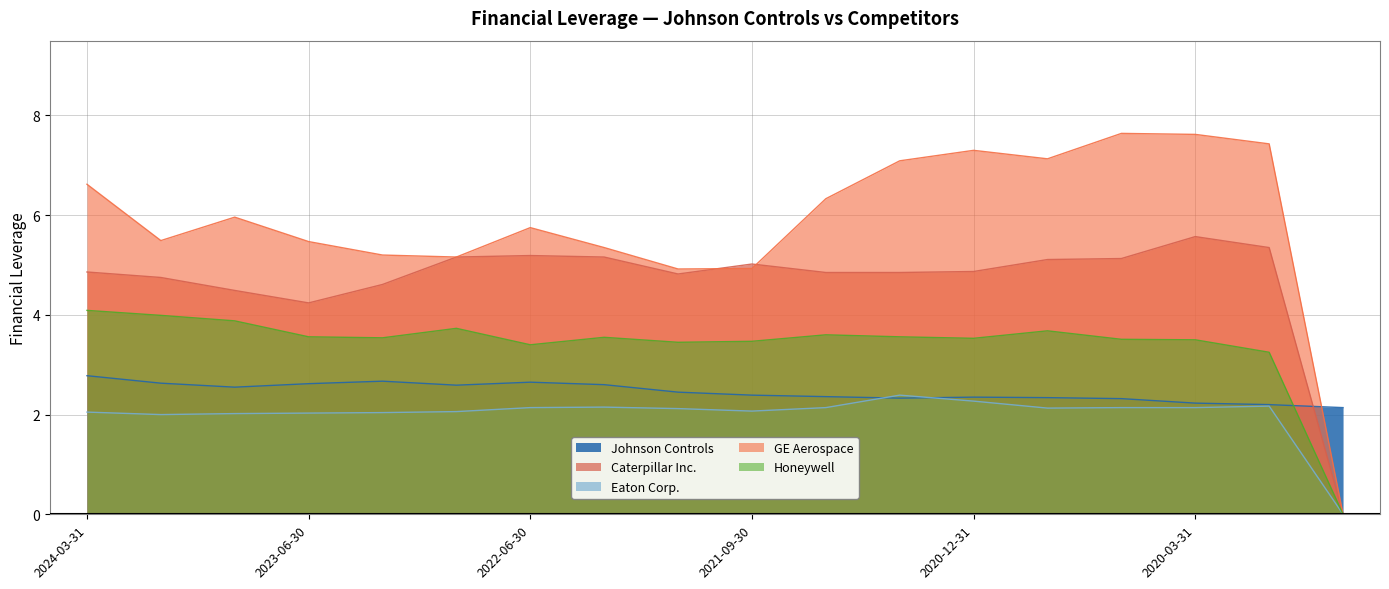

What is the sum of the Eaton Corp. values at 2020-06-30 and 2024-03-31?

4.2